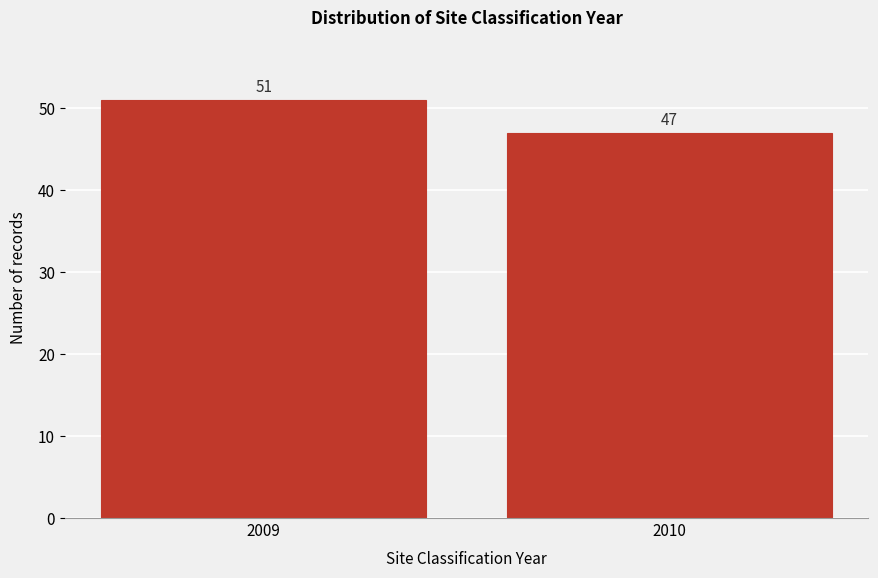

Reading left to right, extract all data points from this chart.

51	47